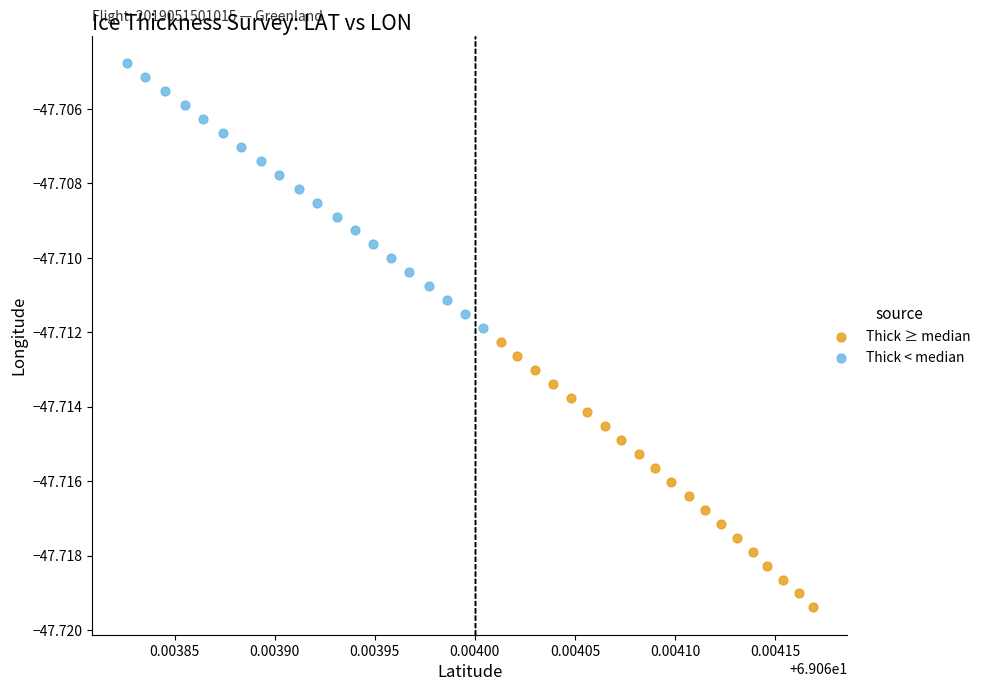

Which series contains the highest Y value?

Thick < median